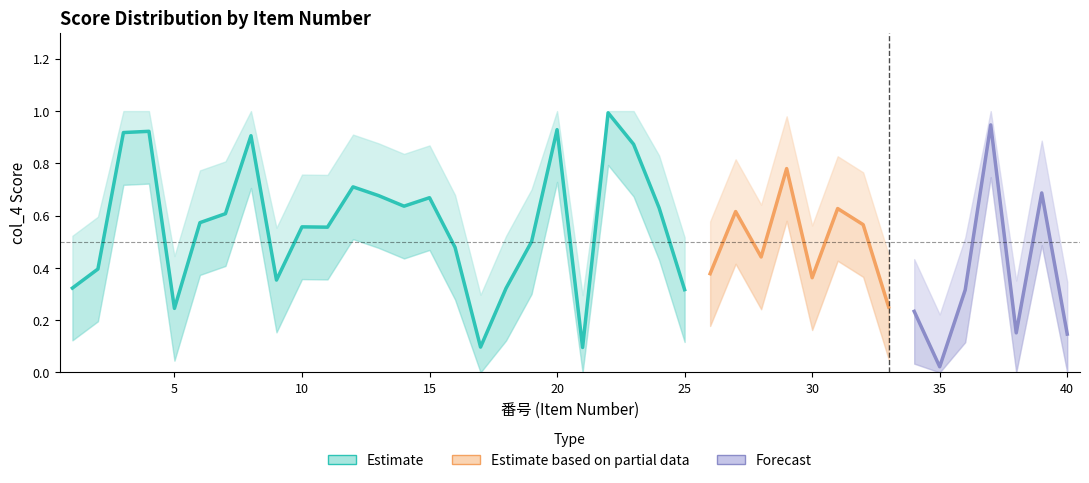

Which category has the highest value in the lower_band series?

22